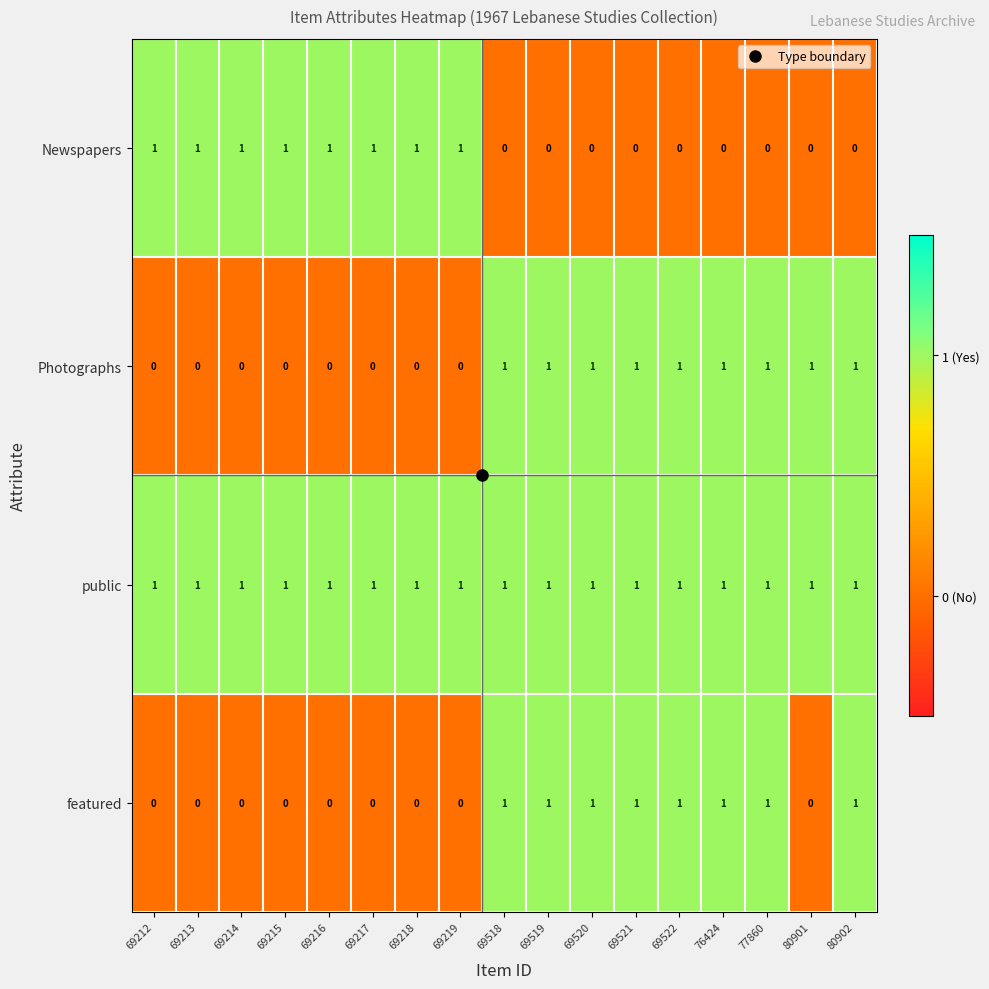

Is the value of public at 69218 greater than the value of Newspapers at 69520?

Yes